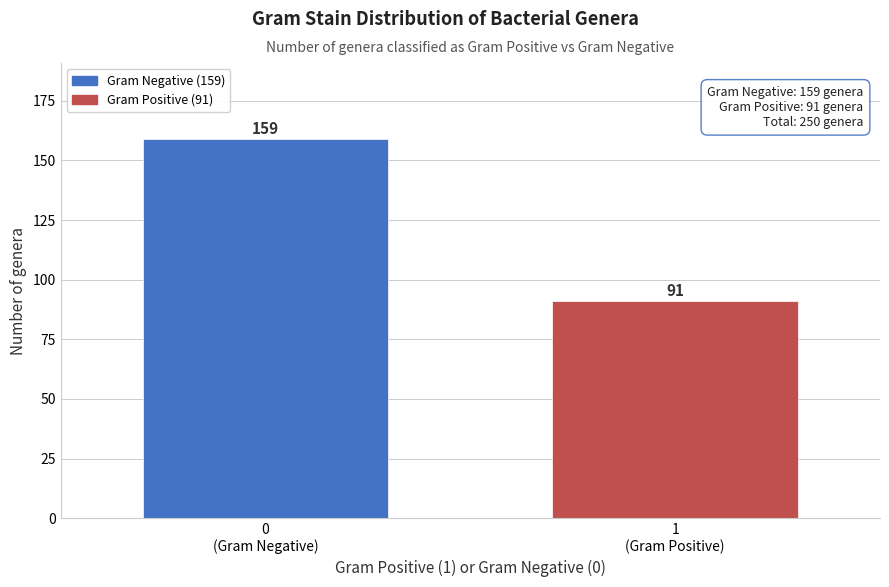

Reading left to right, extract all data points from this chart.

159	91